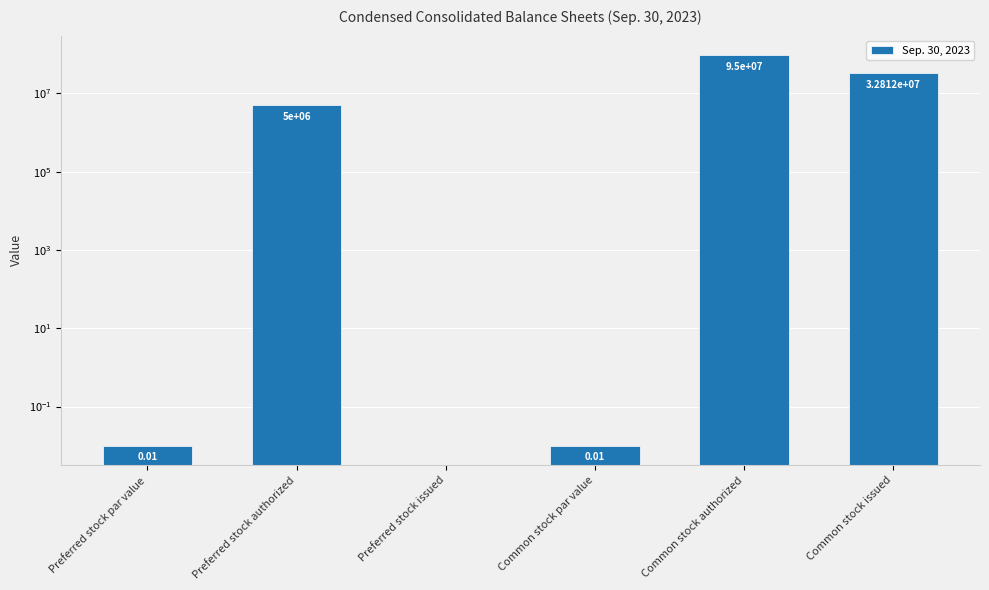

Rank the categories by value from lowest to highest.

Preferred stock issued, Preferred stock par value, Common stock par value, Preferred stock authorized, Common stock issued, Common stock authorized